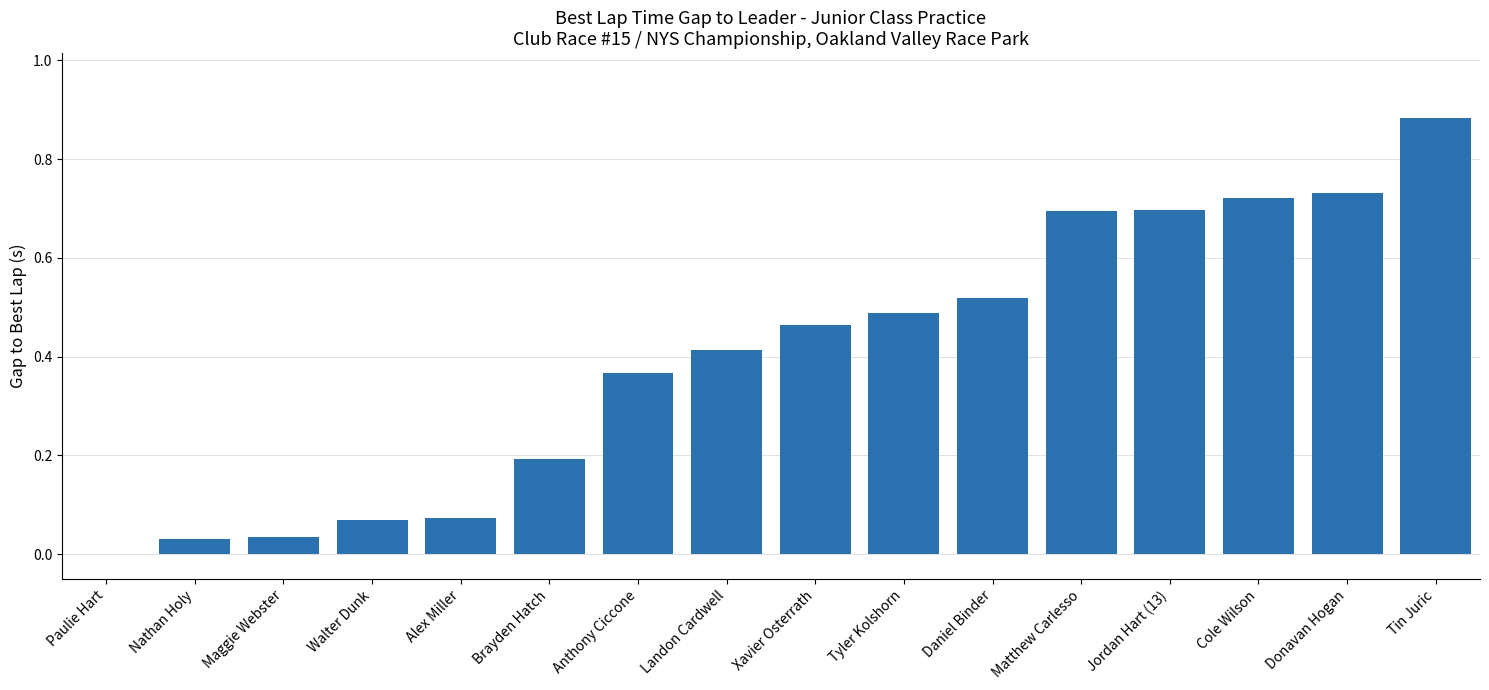

Between Walter Dunk and Matthew Carlesso, which is larger?

Matthew Carlesso